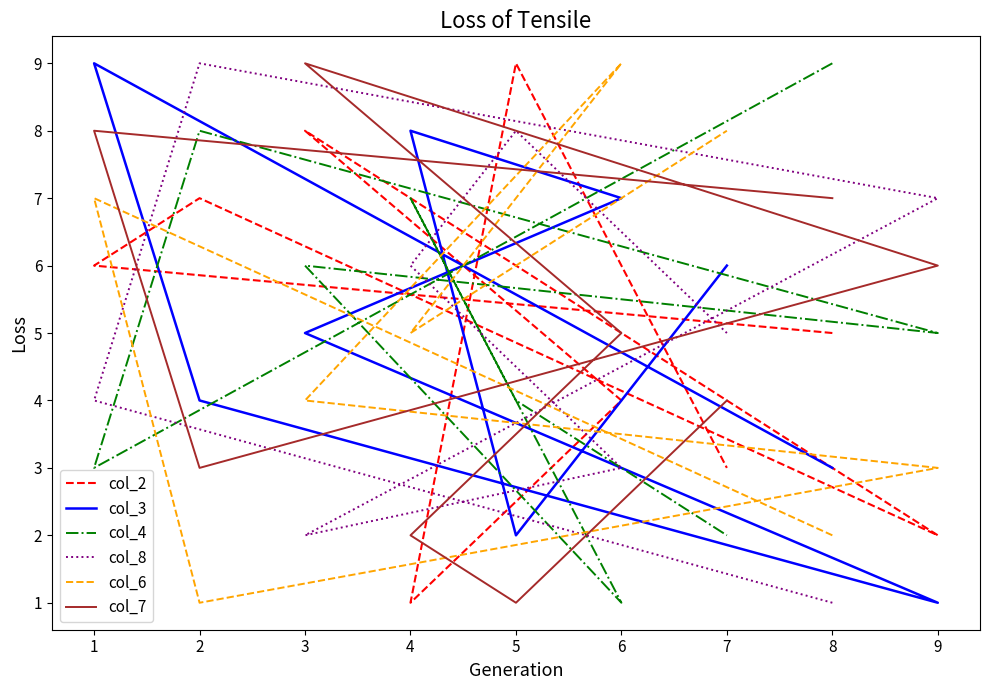

What is the spread (max minus min) of values at 1?

6